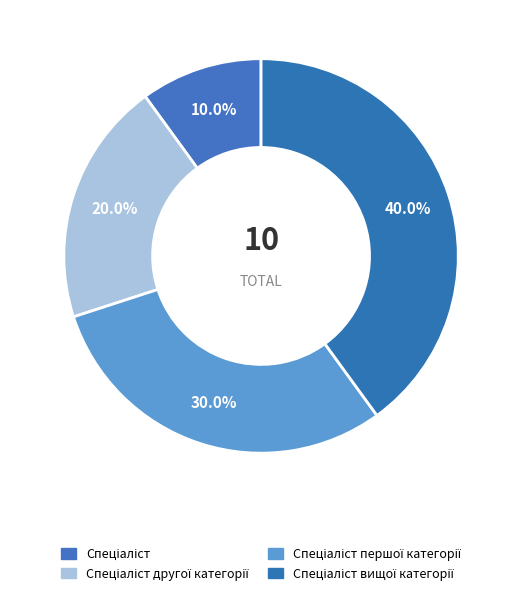

The Спеціаліст slice represents 16% of the pie. True or false?

False